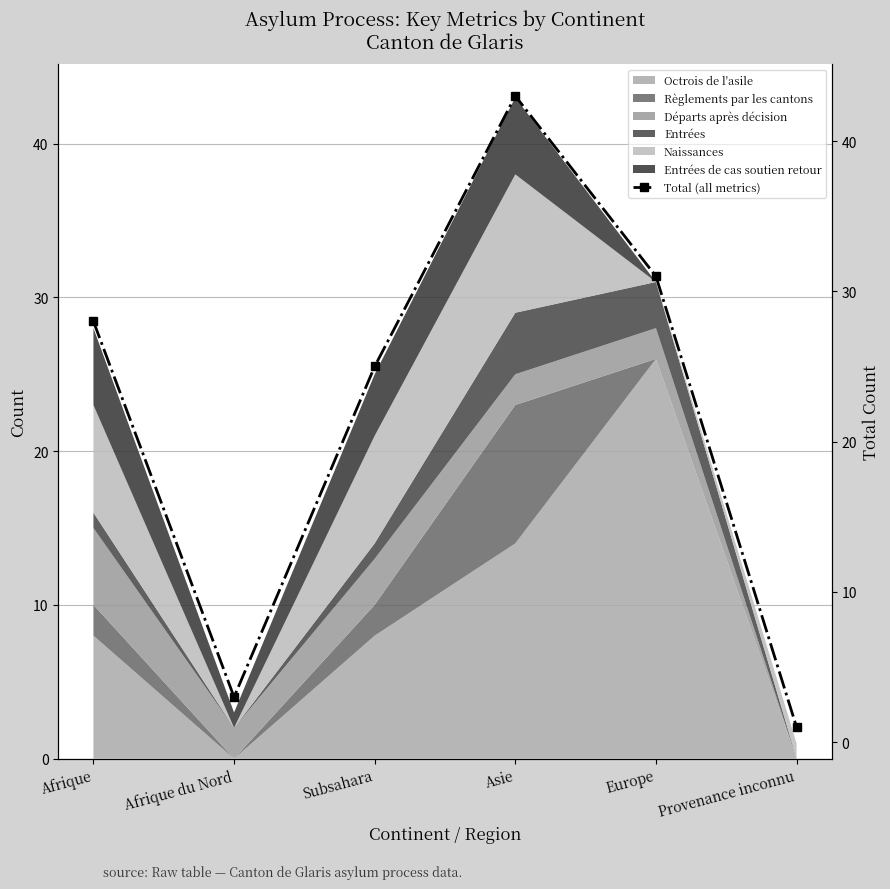

At which label is the value closest to 22?

Subsahara